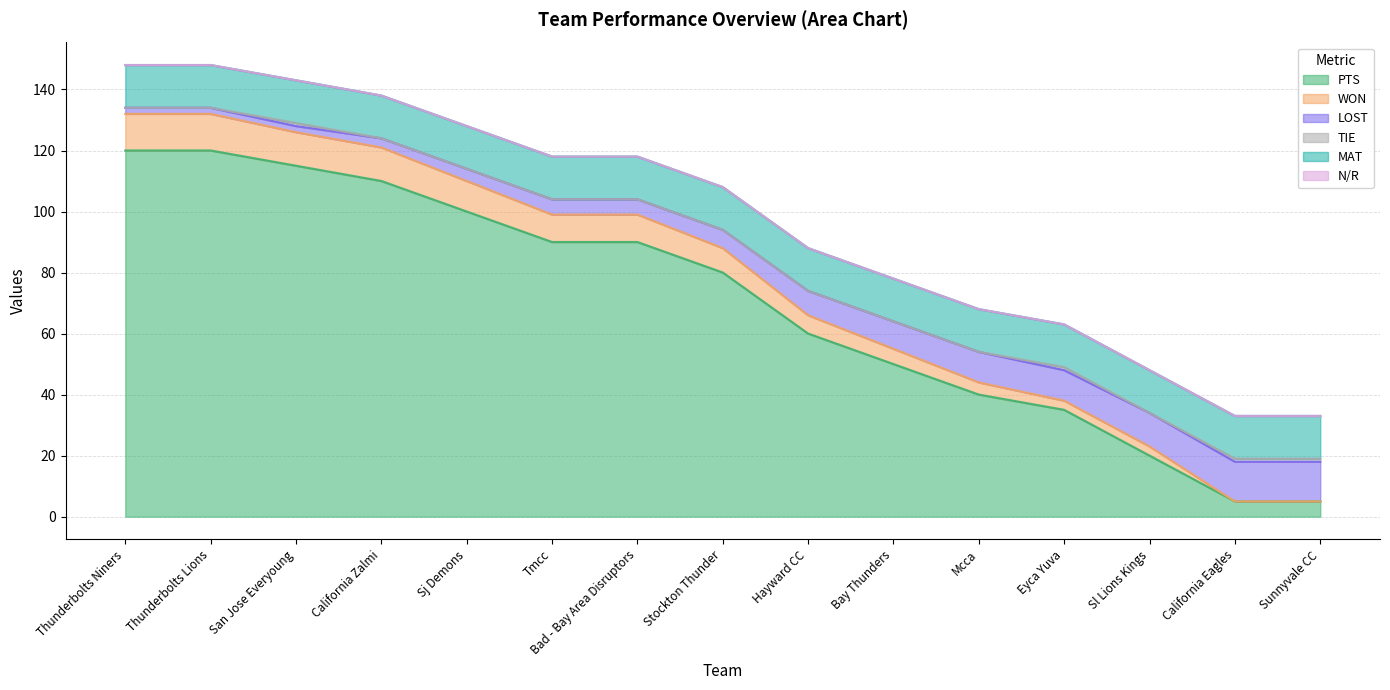

What is the approximate value of PTS at Sj Demons, to the nearest 10?

100